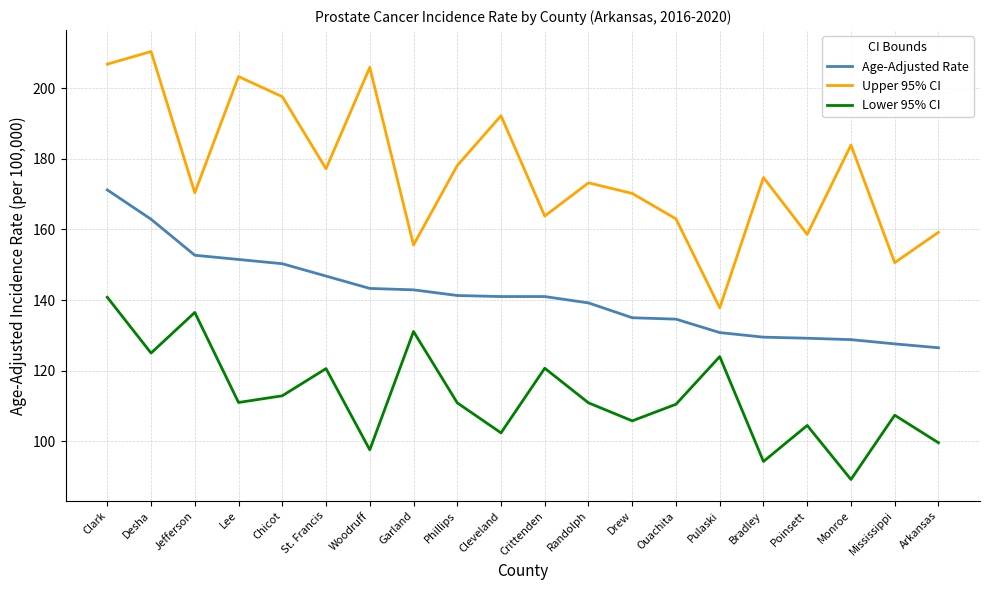

At how many categories does at least one series exceed 176?

9